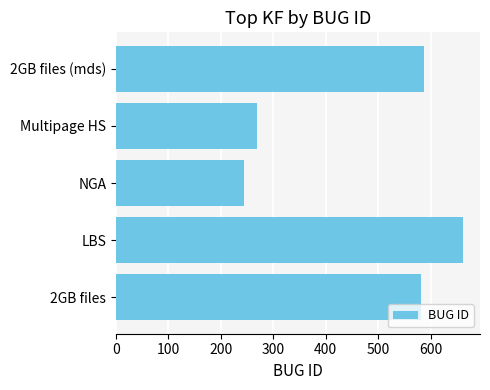

What is the maximum value shown in the chart?

661